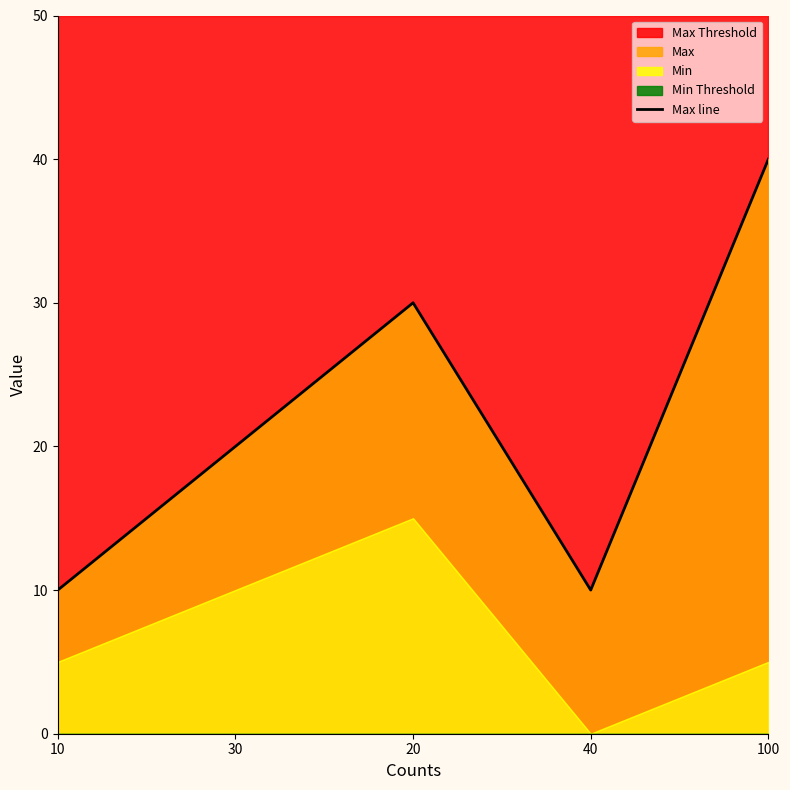

Approximately how many times larger is the value at 40 compared to 10?

1.0